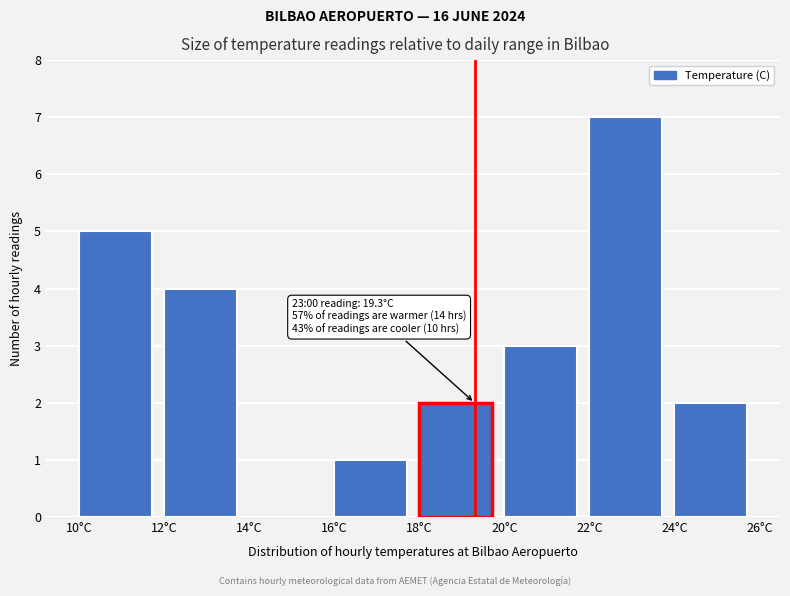

Over which range of the x-axis is the bar tallest?

22 to 24